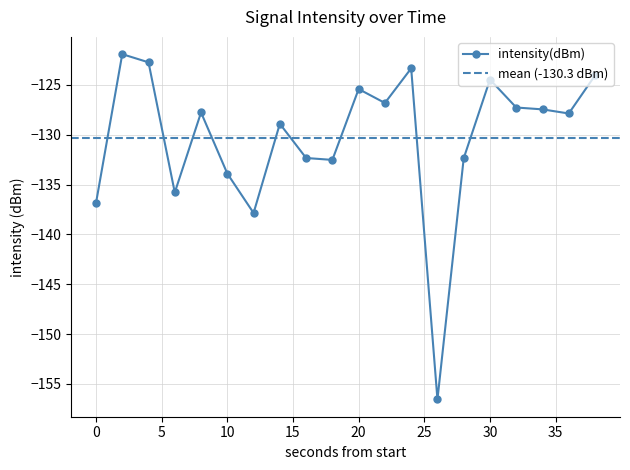

Reading left to right, extract all data points from this chart.

-136.9	-121.9	-122.7	-135.8	-127.8	-133.9	-137.9	-128.9	-132.3	-132.5	-125.4	-126.8	-123.3	-156.6	-132.4	-124.5	-127.3	-127.5	-127.9	-124.1